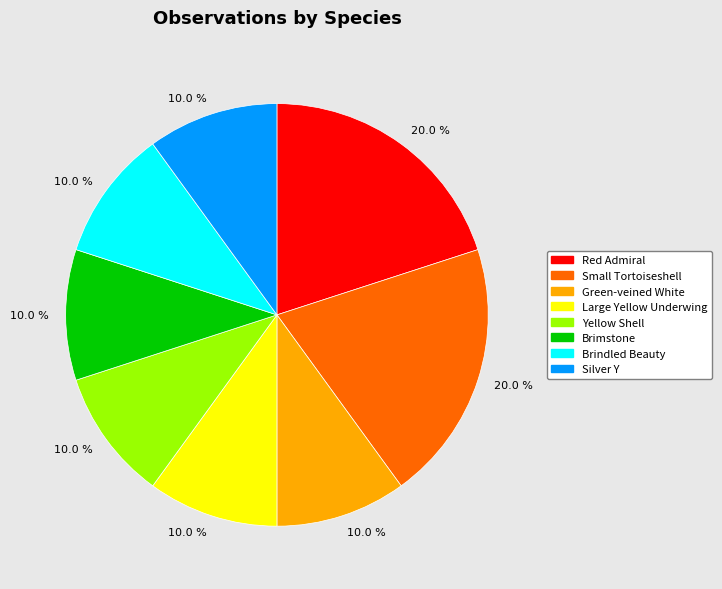

To the nearest percent, what is the difference between the largest and smallest slice percentages?

10%